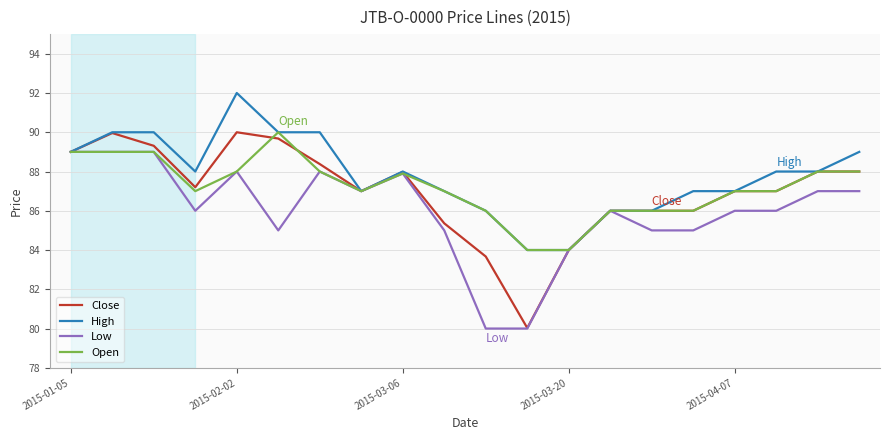

Which series has the widest spread of values?

Close